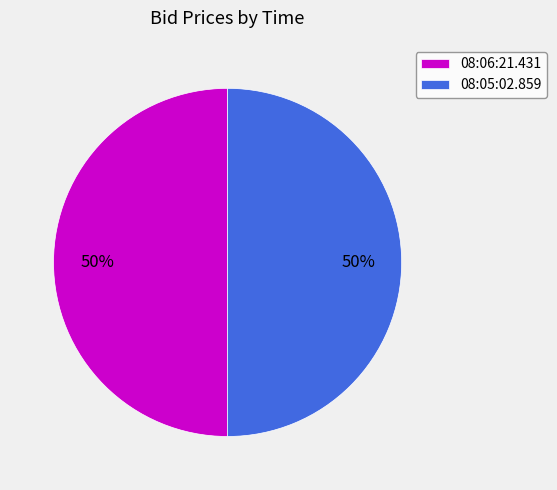

Do 08:05:02.859 and 08:06:21.431 together represent more than half of the pie?

Yes